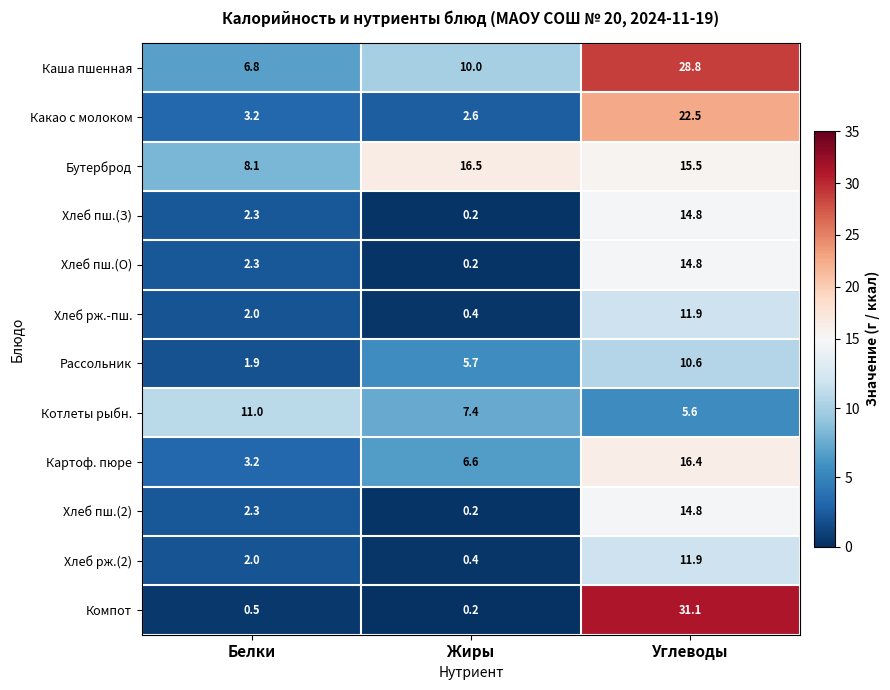

True or false: Картоф. пюре has a value of 6.6 at Жиры.

True